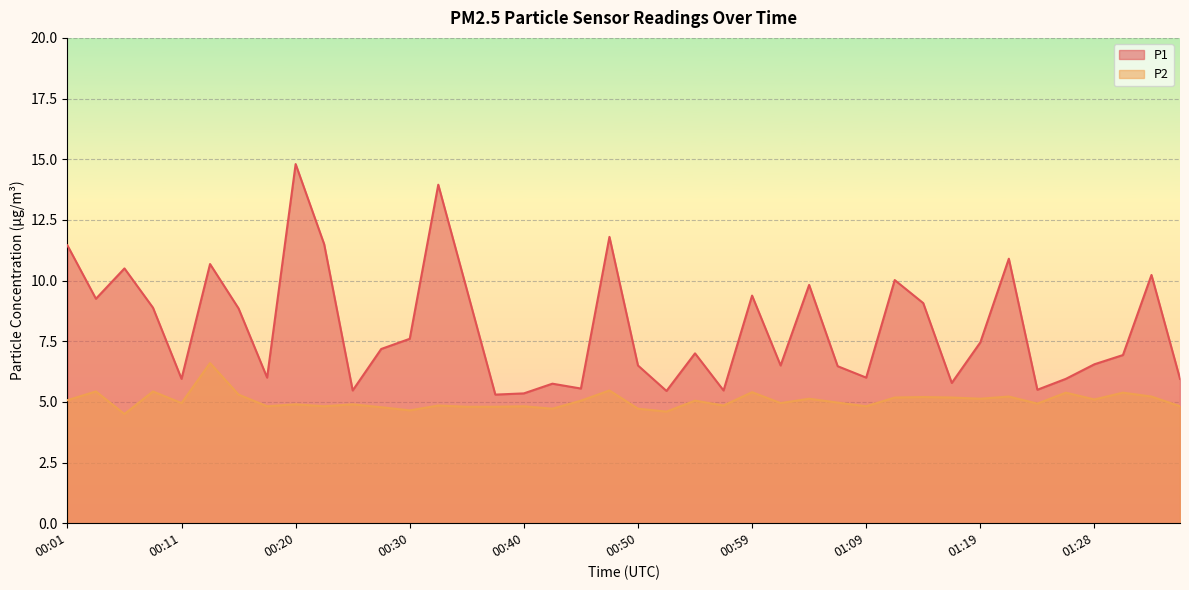

Is the value of P1 at 00:08 greater than the value of P2 at 00:35?

Yes